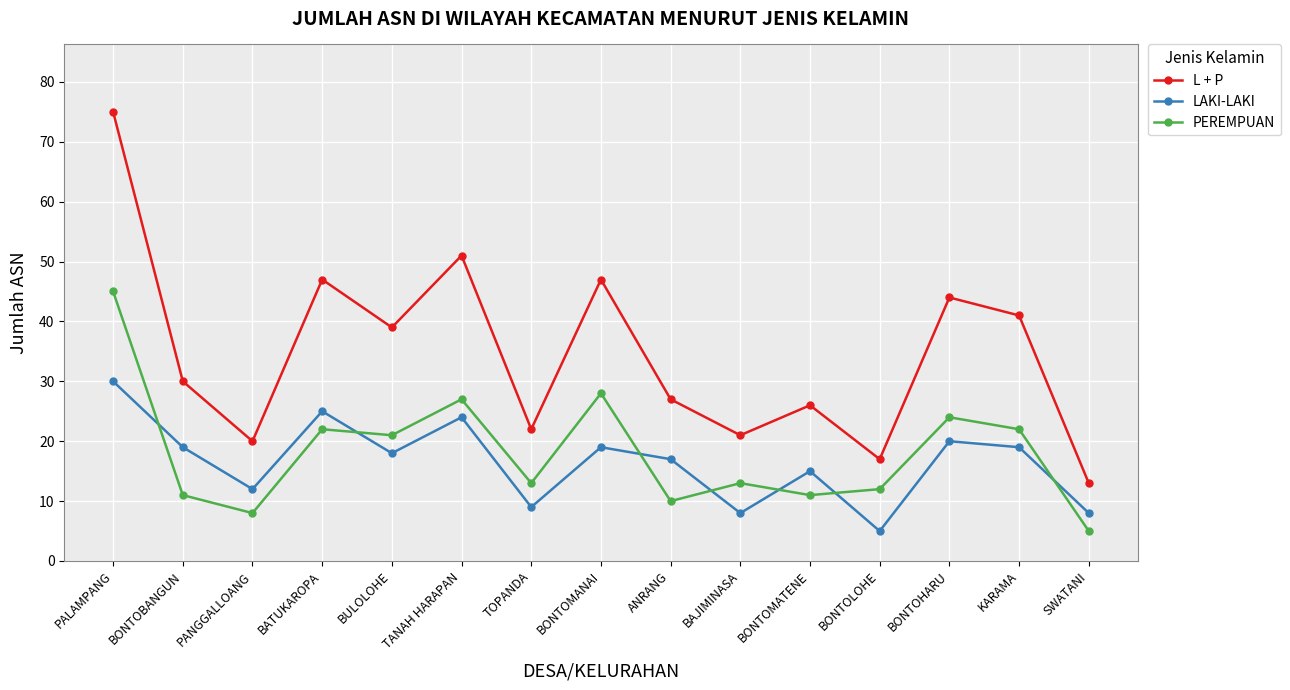

What is the total value across all series at KARAMA?

82